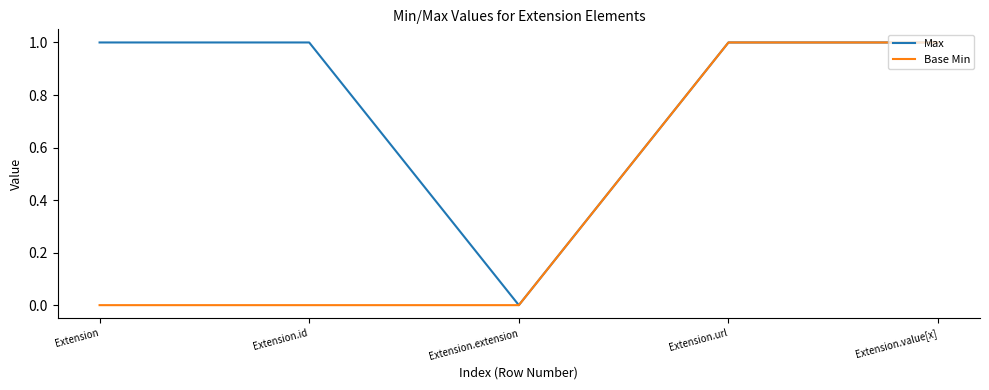

The value of Base Min at Extension.id is 1. True or false?

False